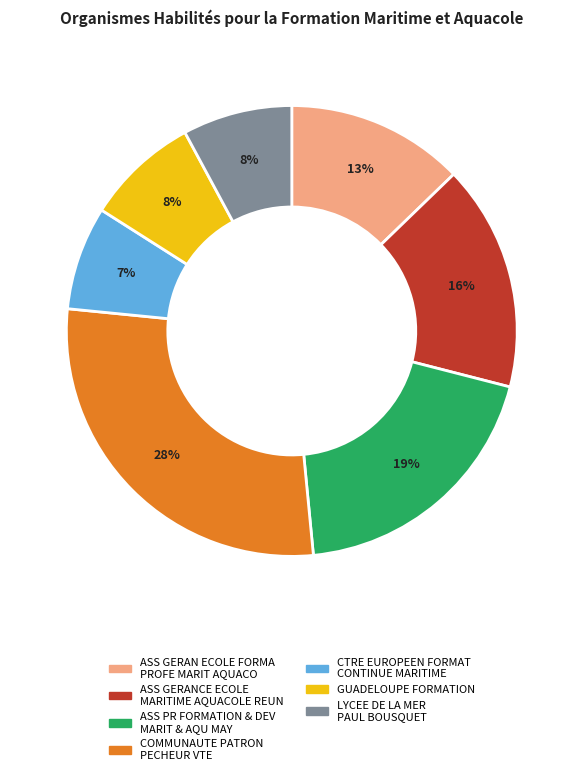

What is the largest slice in the pie chart?

COMMUNAUTE PATRON PECHEUR VTE